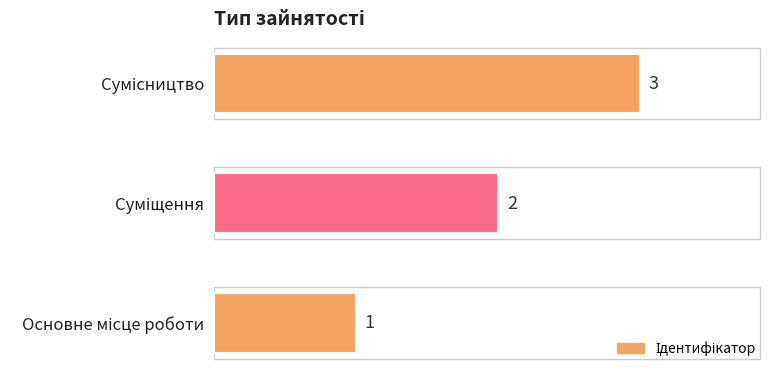

What is the maximum value shown in the chart?

3